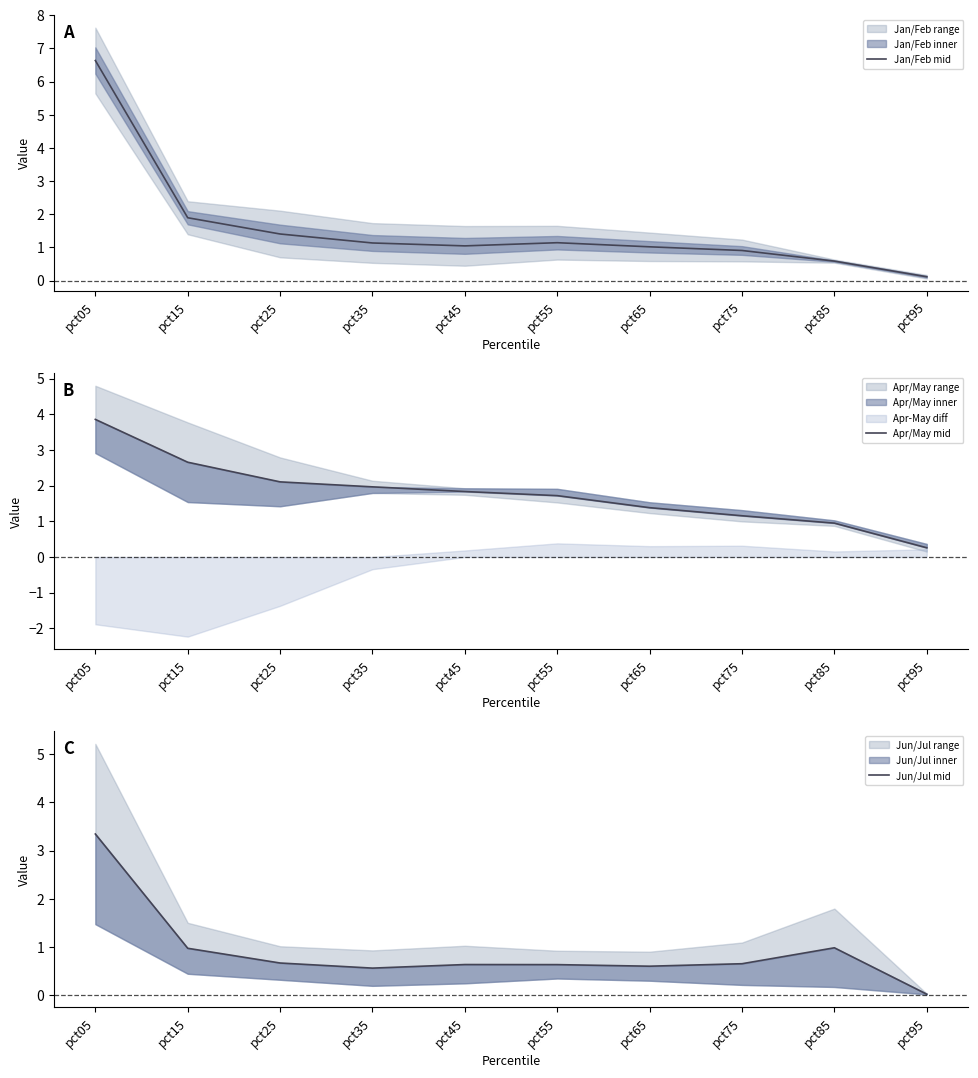

What is the difference between the maximum and minimum values in the Apr/May mid series?

3.6